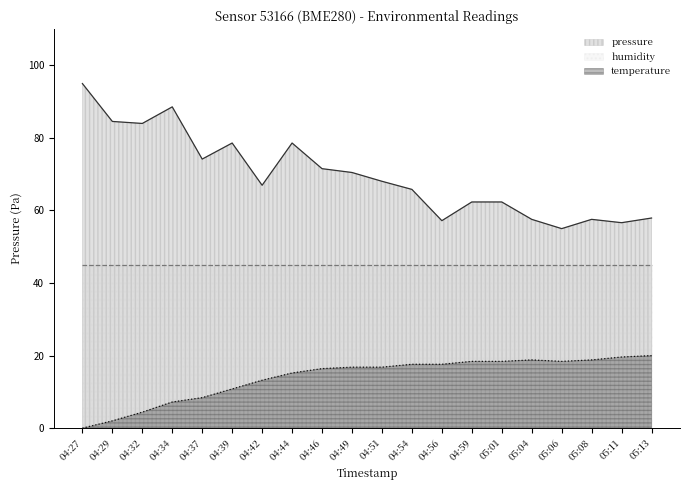

At which label does pressure reach its minimum?

05:06